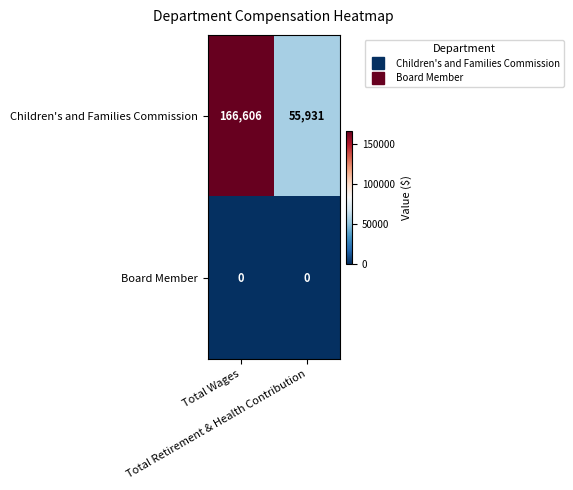

What is the maximum value shown in the chart?

166606